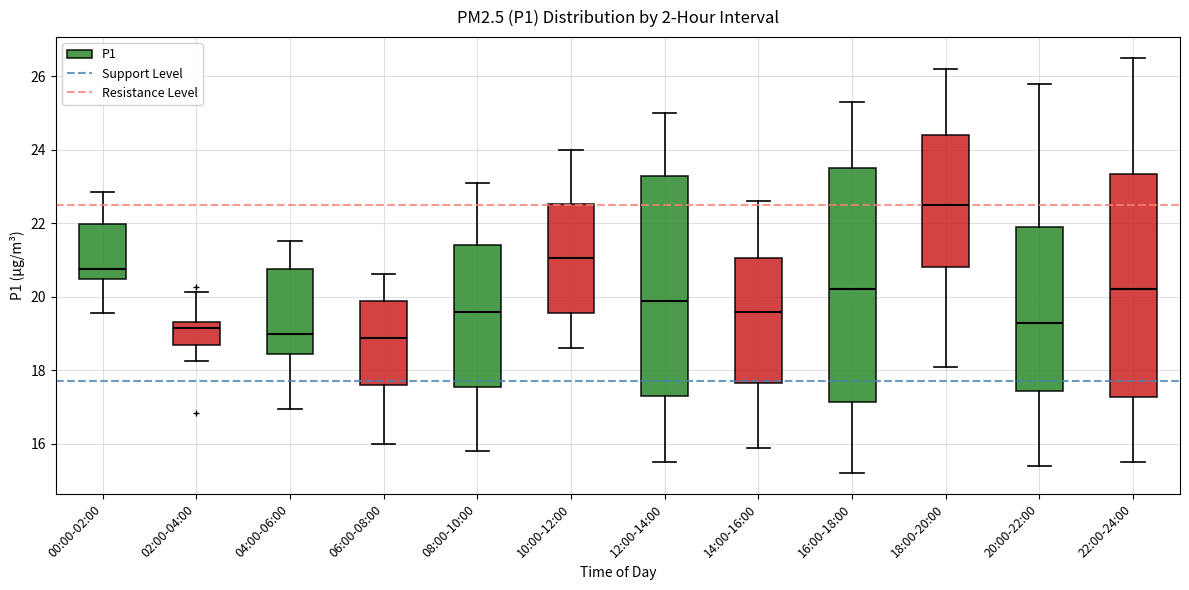

Reading left to right, transcribe this box plot: for each box, give where its median line is, the range the box spans, and where its two whiskers end, as read against the y-axis. The values are not printed on the chart, so give them approximately, as read against the axis.

00:00-02:00: median 20.8, box 20.4 to 22.0, whiskers 19.6 to 22.8
02:00-04:00: median 19.2, box 18.8 to 19.4, whiskers 18.2 to 20.2
04:00-06:00: median 19.0, box 18.4 to 20.8, whiskers 17.0 to 21.6
06:00-08:00: median 18.8, box 17.6 to 19.8, whiskers 16.0 to 20.6
08:00-10:00: median 19.6, box 17.6 to 21.4, whiskers 15.8 to 23.2
10:00-12:00: median 21.0, box 19.6 to 22.6, whiskers 18.6 to 24.0
12:00-14:00: median 20.0, box 17.4 to 23.4, whiskers 15.6 to 25.0
14:00-16:00: median 19.6, box 17.6 to 21.0, whiskers 16.0 to 22.6
16:00-18:00: median 20.2, box 17.2 to 23.6, whiskers 15.2 to 25.4
18:00-20:00: median 22.6, box 20.8 to 24.4, whiskers 18.2 to 26.2
20:00-22:00: median 19.4, box 17.4 to 22.0, whiskers 15.4 to 25.8
22:00-24:00: median 20.2, box 17.2 to 23.4, whiskers 15.6 to 26.6